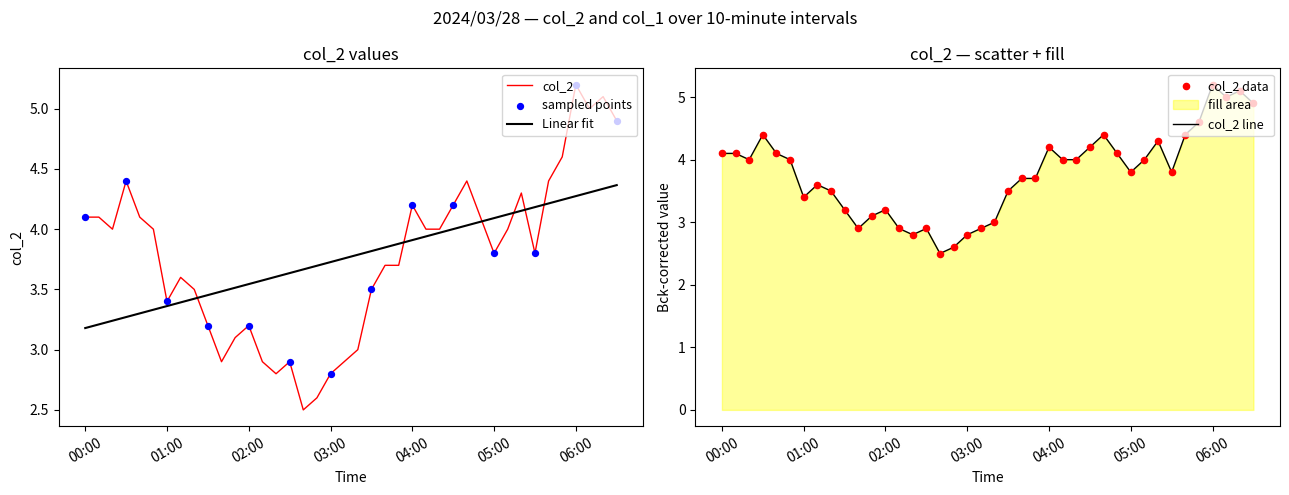

Between 2024/03/28 02:30:00 and 2024/03/28 06:20:00, which is larger?

2024/03/28 06:20:00